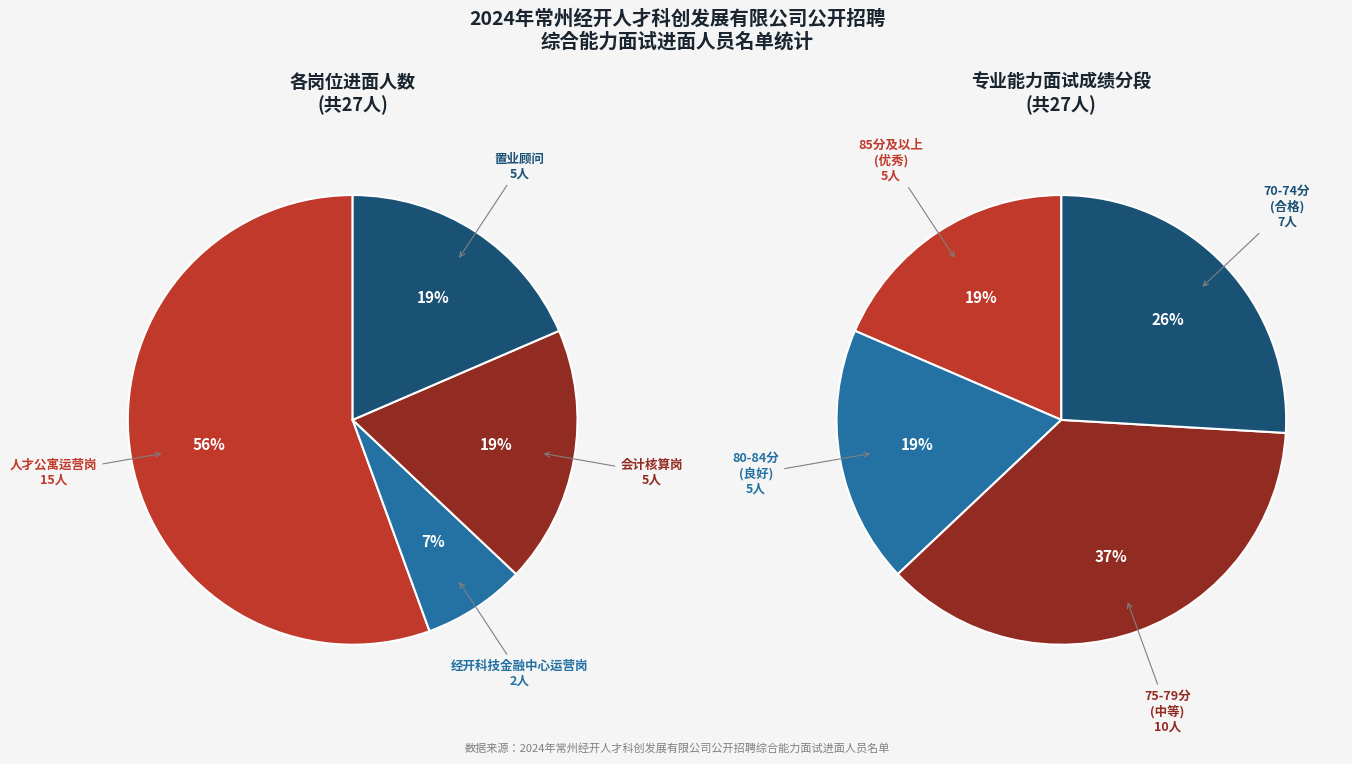

True or false: 经开科技金融中心运营岗 accounts for 7% of the total.

True